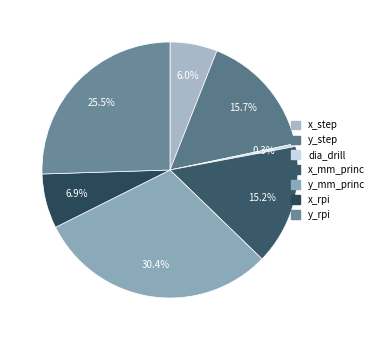

What is the smallest slice in the pie chart?

dia_drill